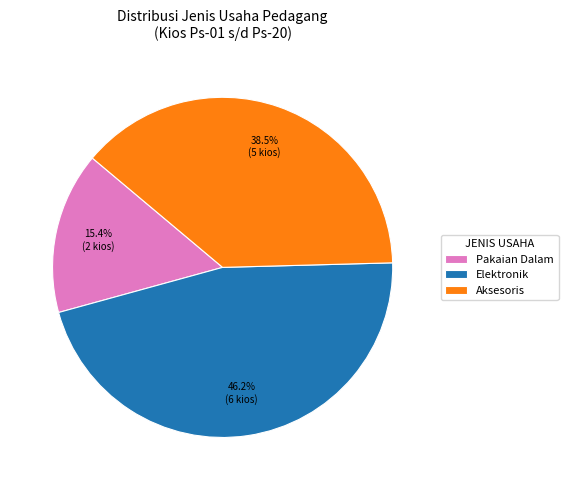

Which slice is the smallest?

Pakaian Dalam